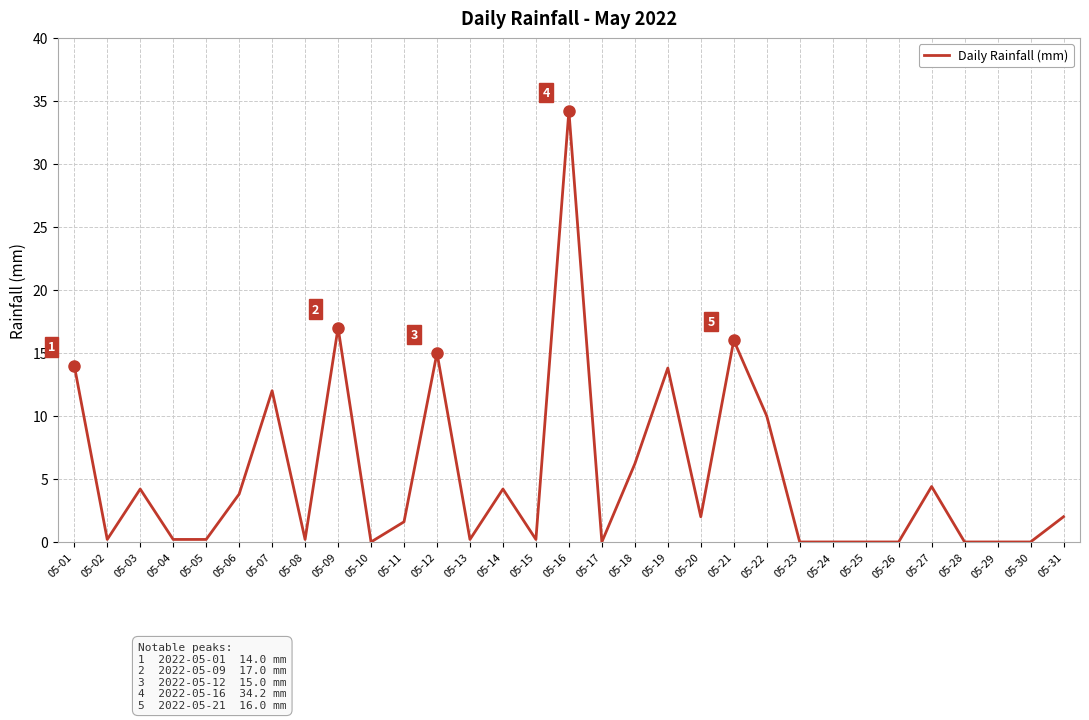

The chart shows a value of 0.0 at 05-25. True or false?

True